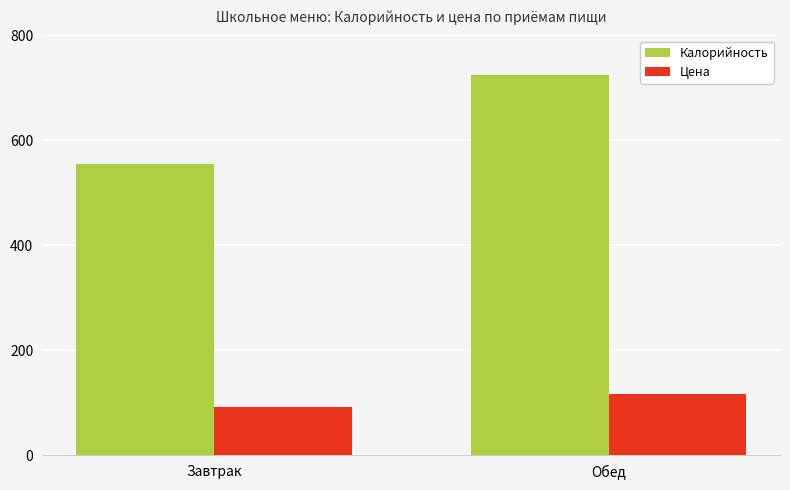

How many groups of bars are there?

2